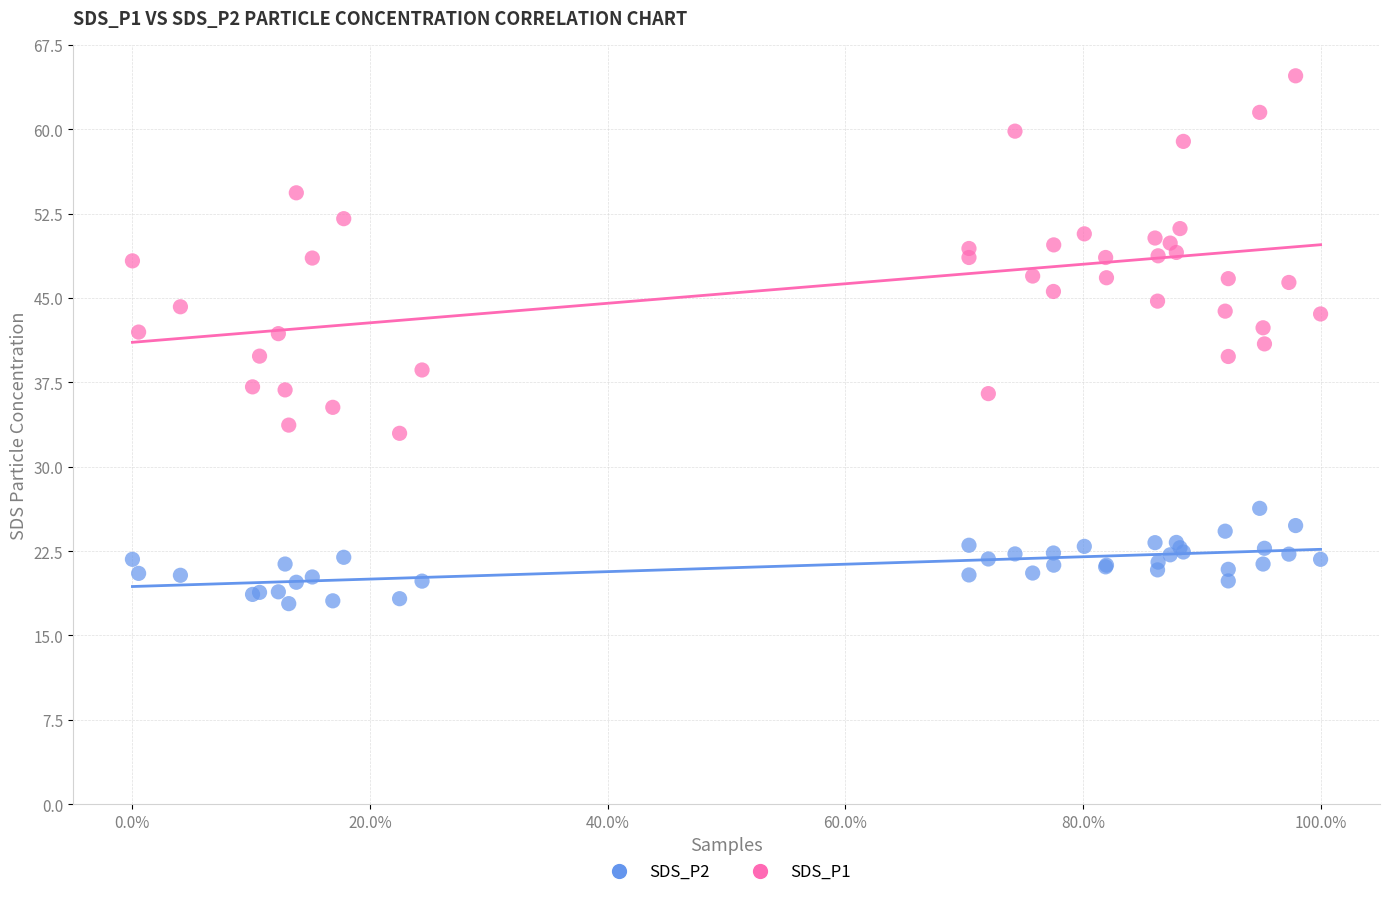

What is the X range (max minus min) for the scatter plot?

1.0